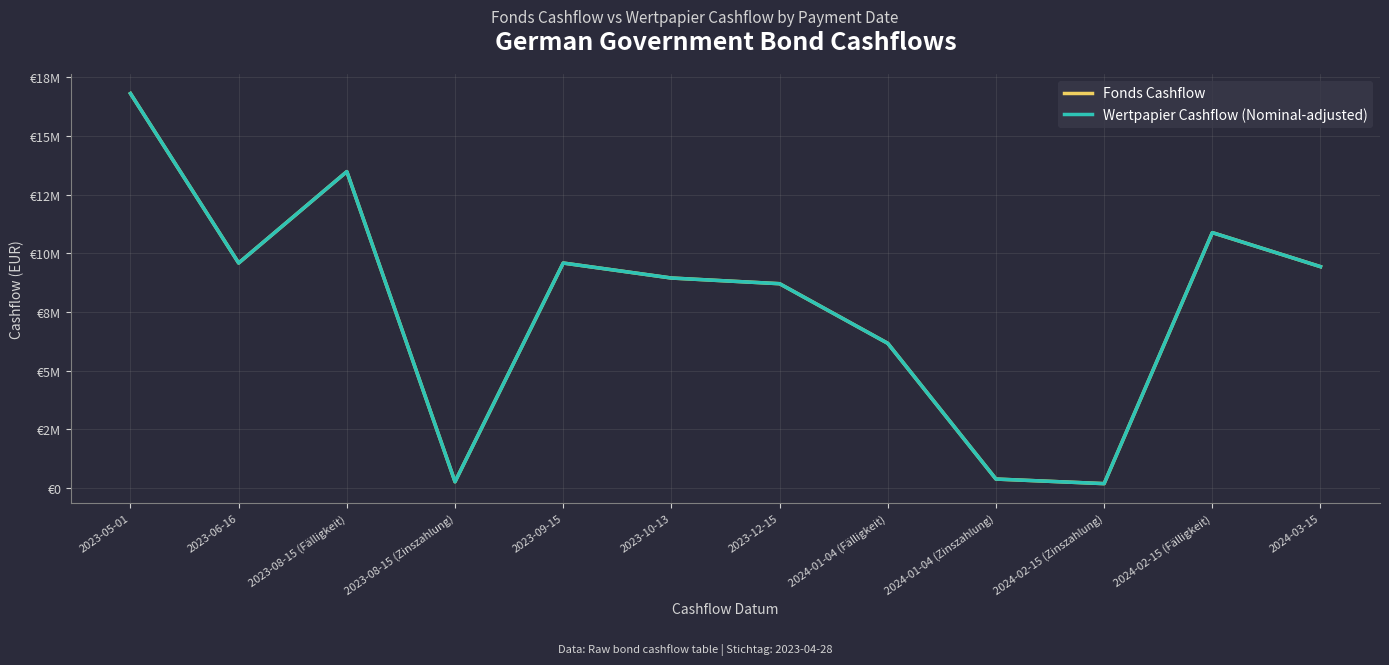

Does the chart have visible grid lines?

Yes